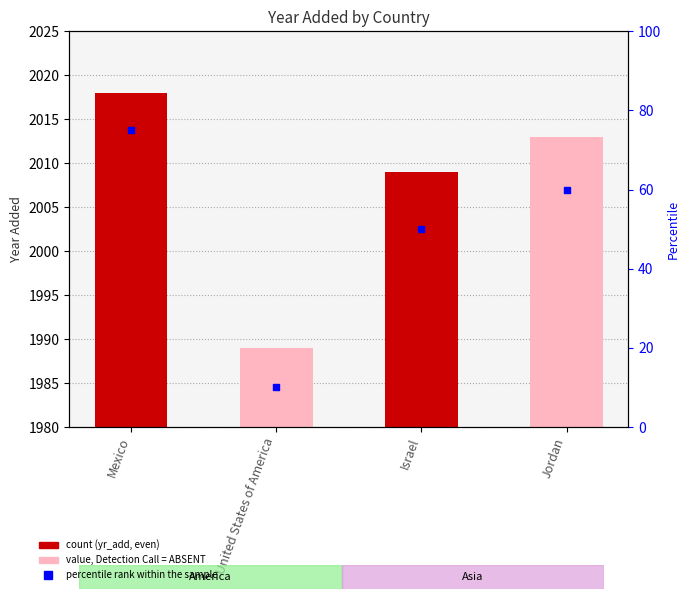

Which series reaches the maximum Y coordinate?

yr_add